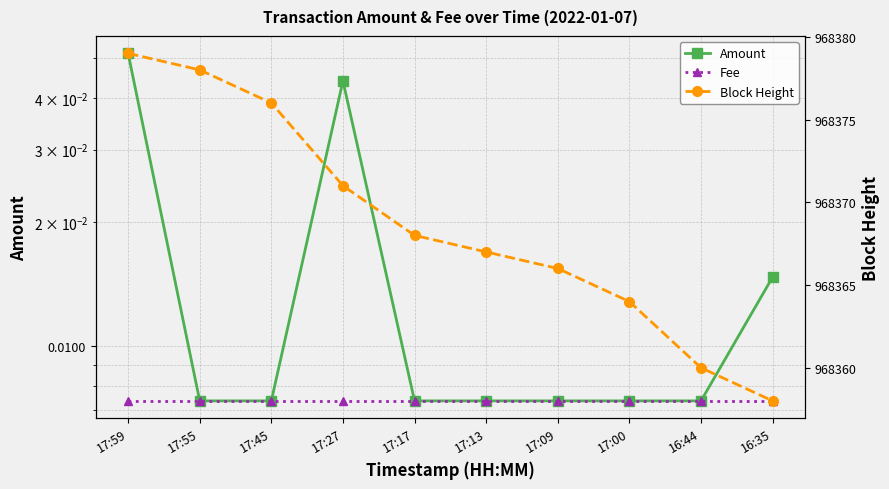

Which series has the largest total across all categories?

Block Height